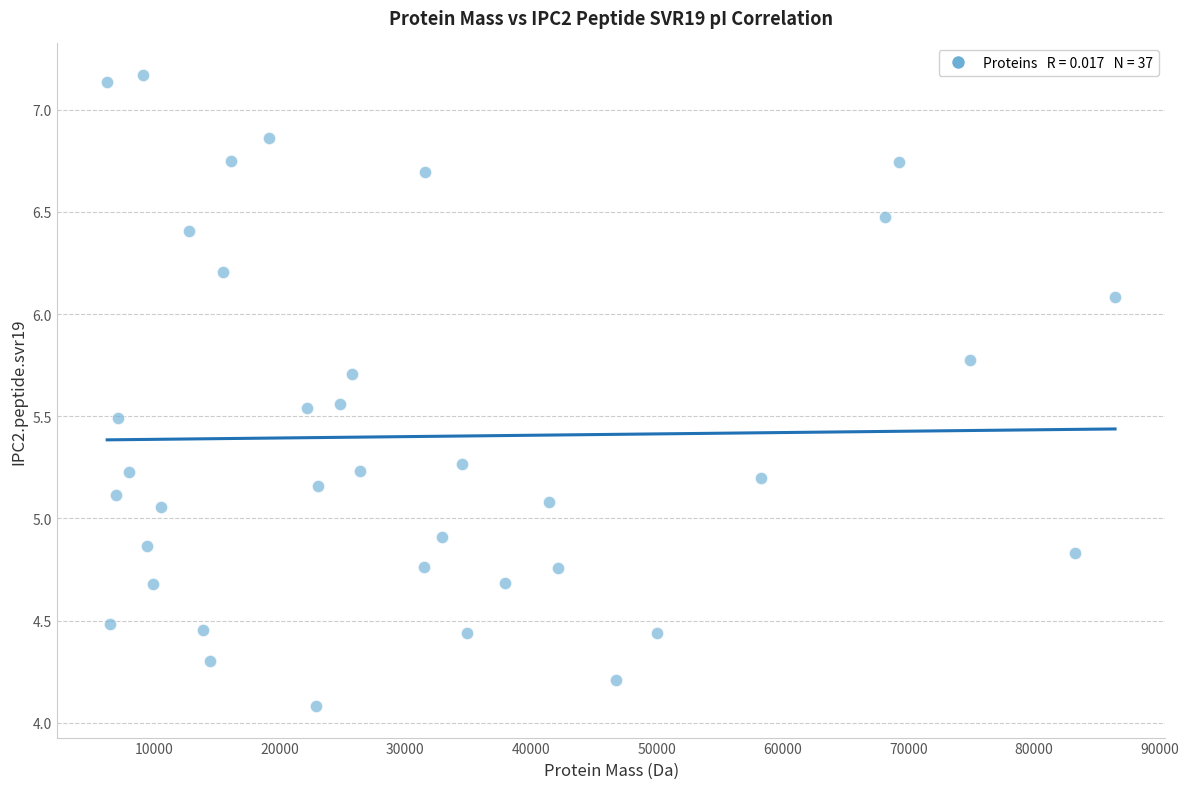

What is the range of Y values (max minus min)?

3.1